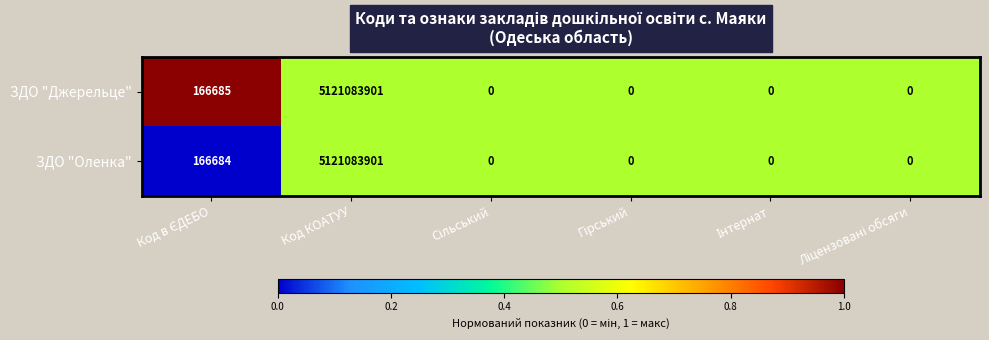

Which series has the largest total across all categories?

ЗДО "Джерельце"